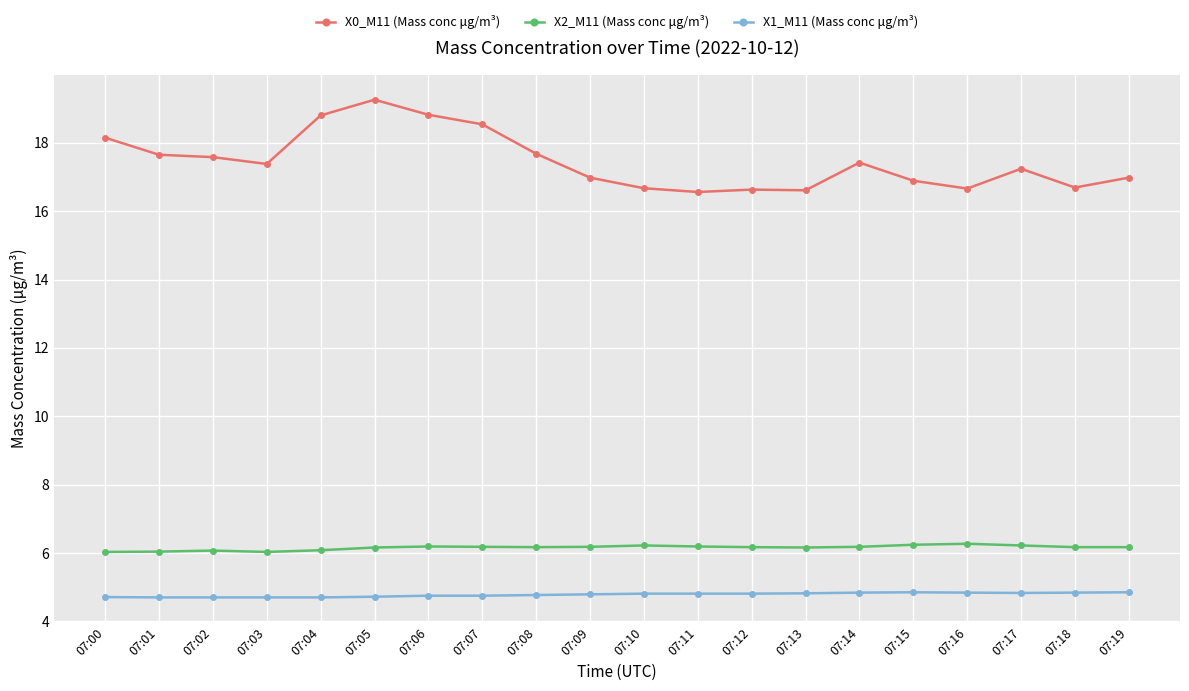

Which category has the highest value in the X0_M11 (Mass conc μg/m³) series?

07:05